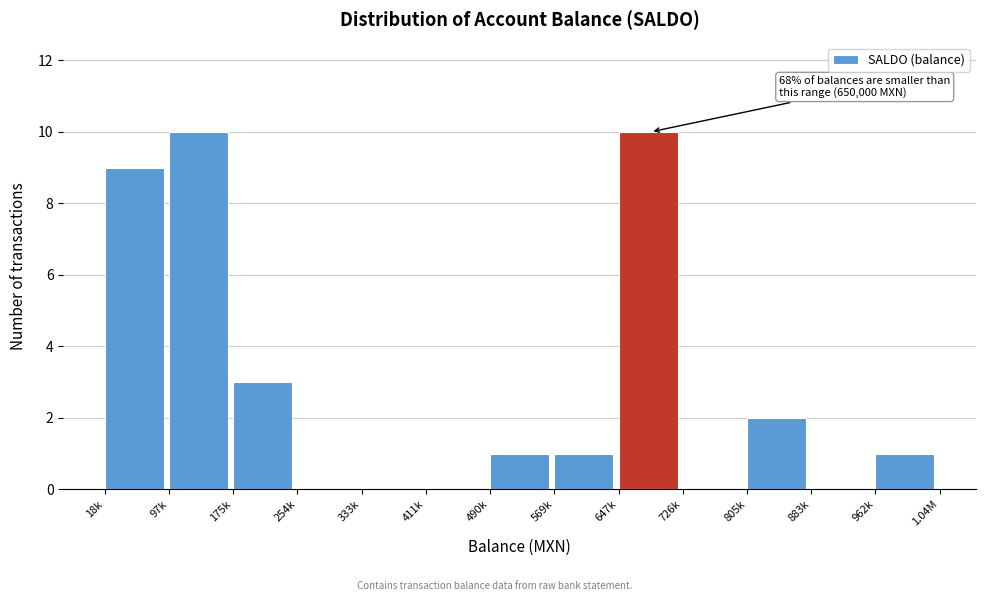

Reading left to right, list all the values displayed in this chart.

18k=9	97k=10	175k=3	254k=0	333k=0	411k=0	490k=1	569k=1	647k=10	726k=0	805k=2	883k=0	962k=1